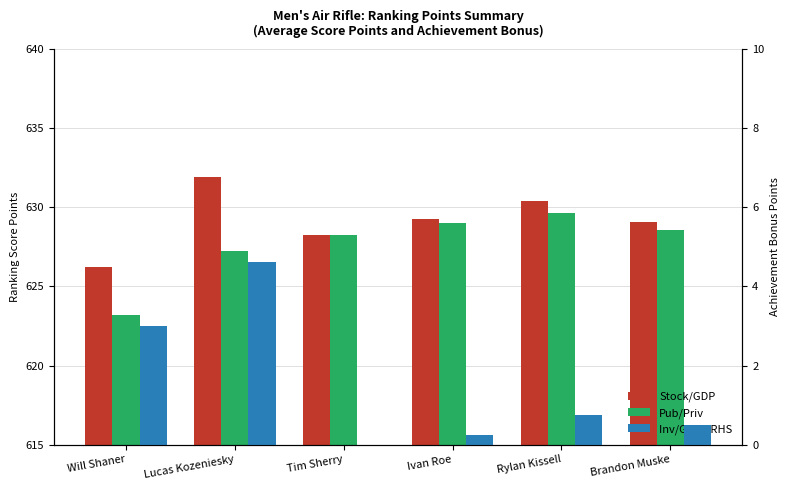

How many bars are there in each group?

3